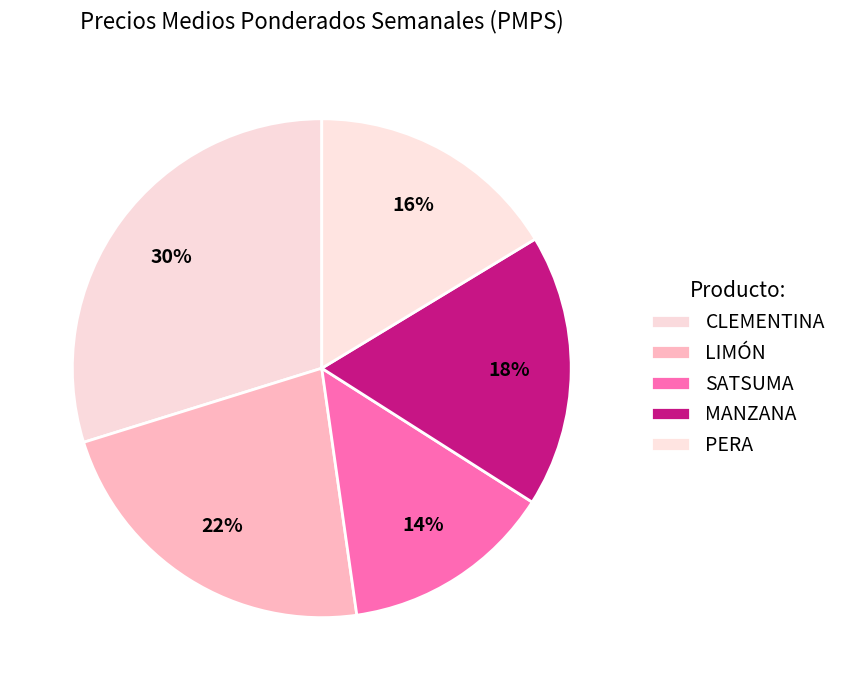

Which slice is the largest?

CLEMENTINA